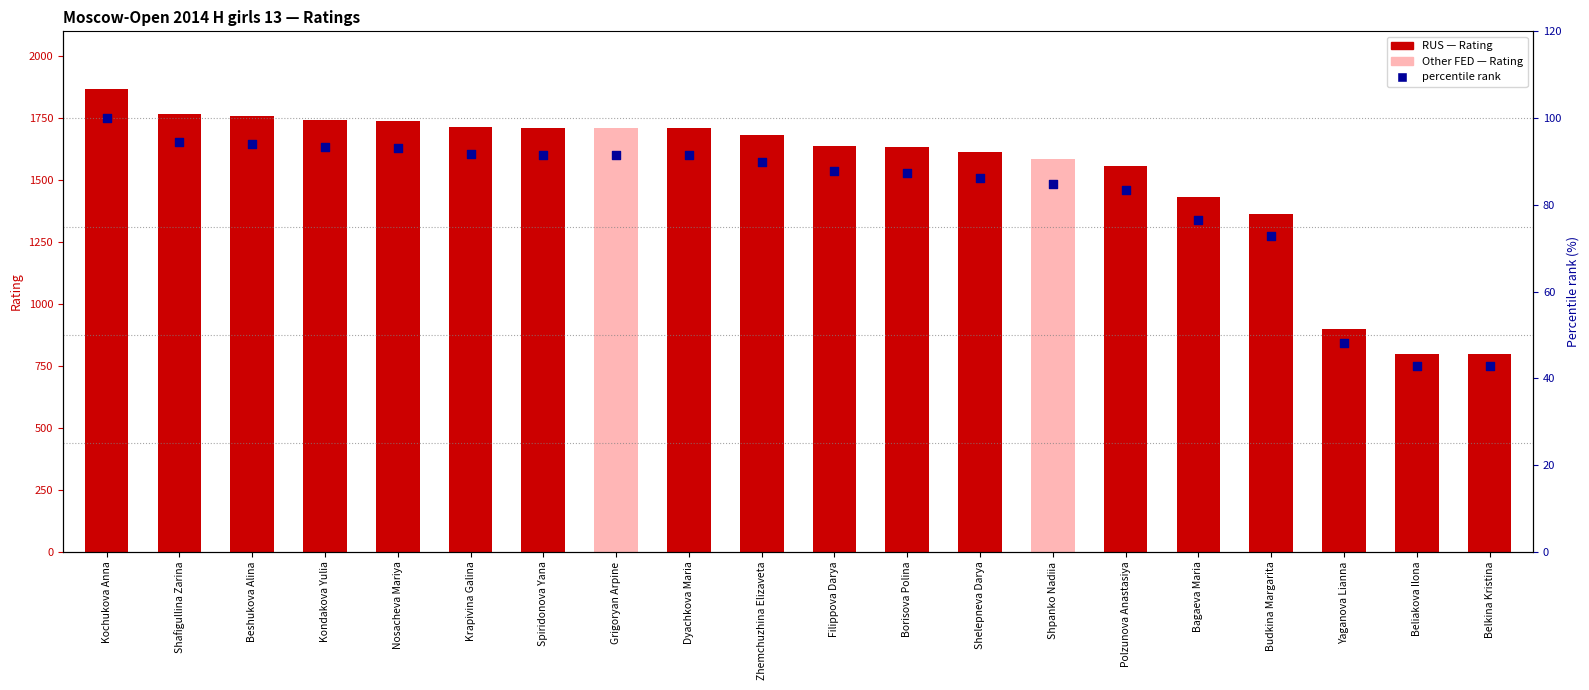

Which series contains the highest Y value?

Rating